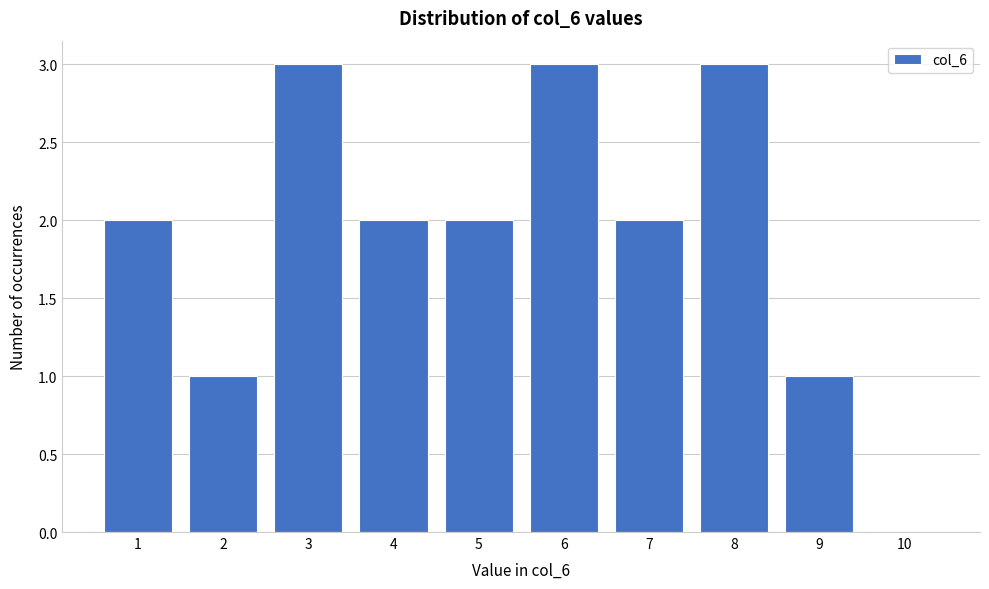

Reading left to right, list all the values displayed in this chart.

1=2	2=1	3=3	4=2	5=2	6=3	7=2	8=3	9=1	10=0